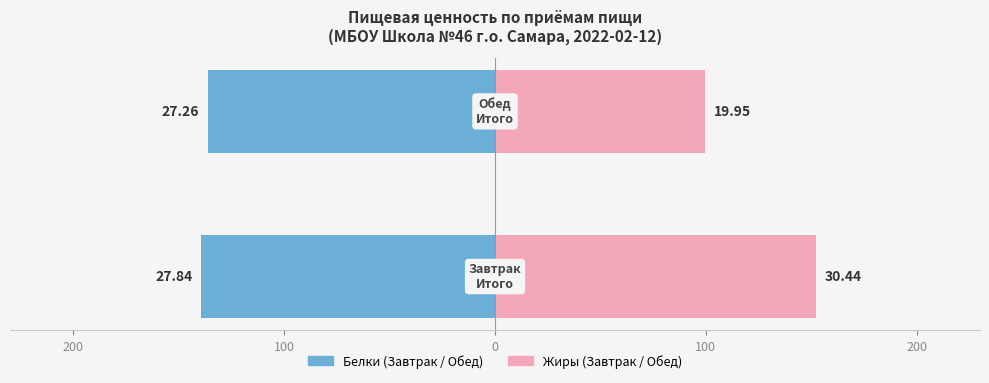

Read the Жиры (×5) value at 200.

152.2